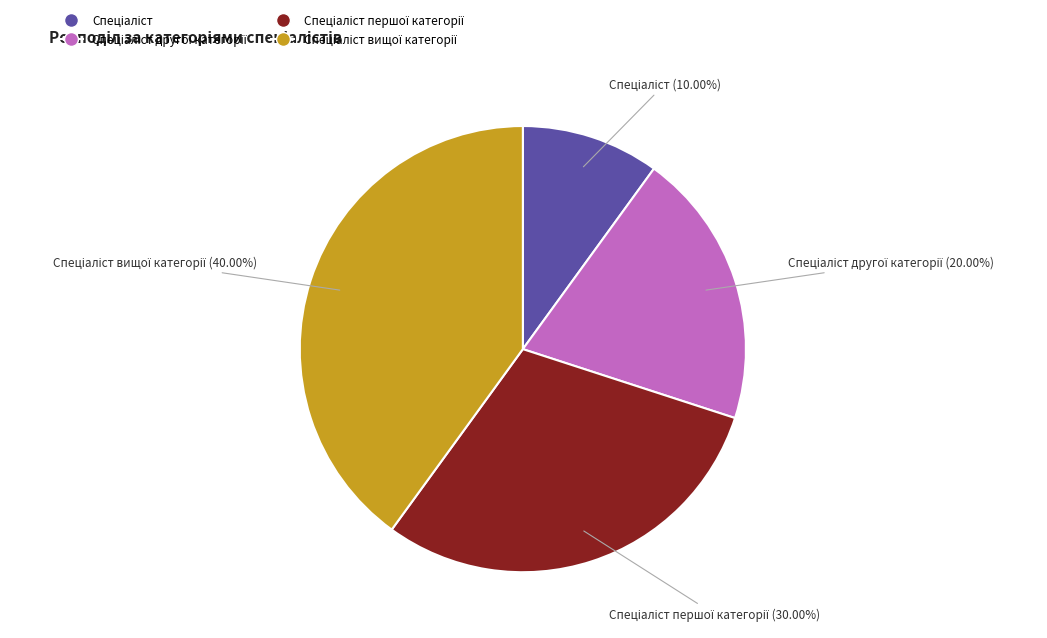

Does any single category account for the majority?

No